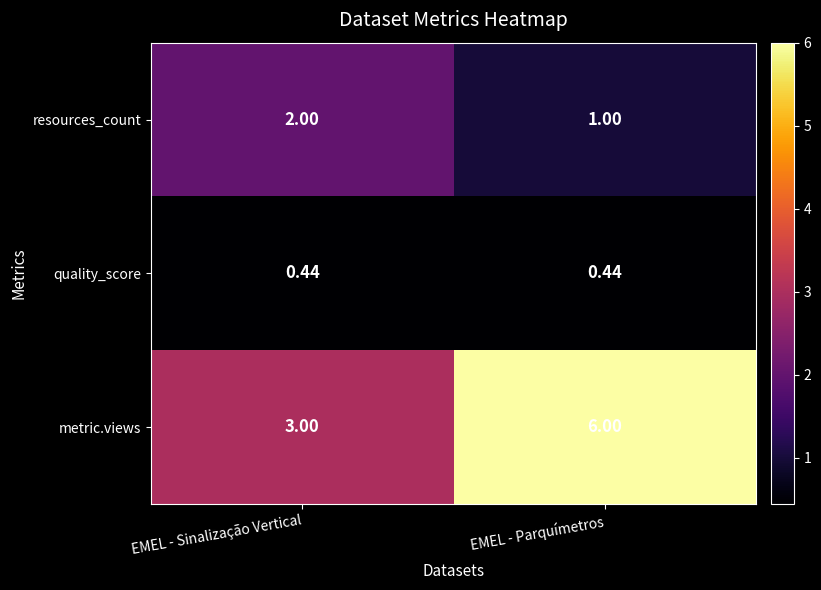

At which category is the sum across all series the highest?

EMEL - Parquímetros